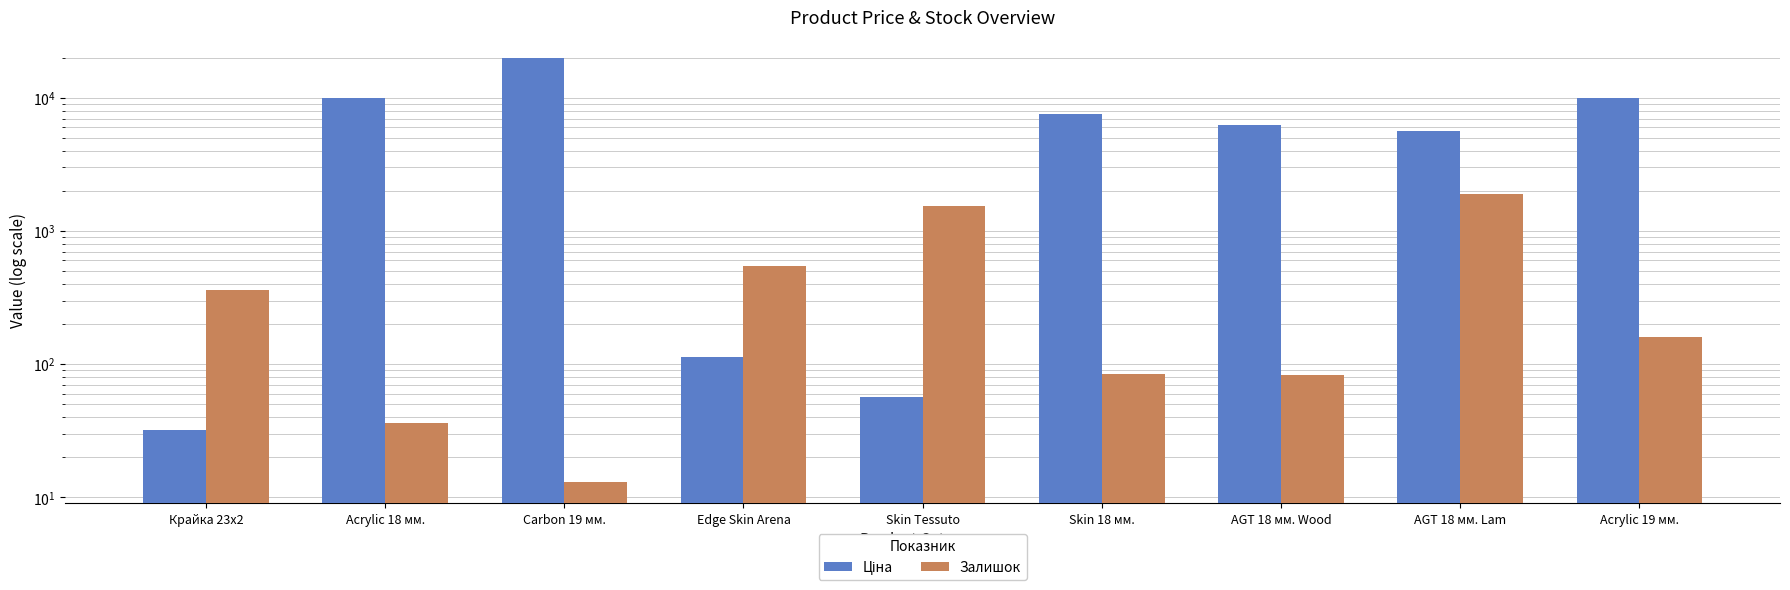

How many values in the Ціна series are below 6266?

4